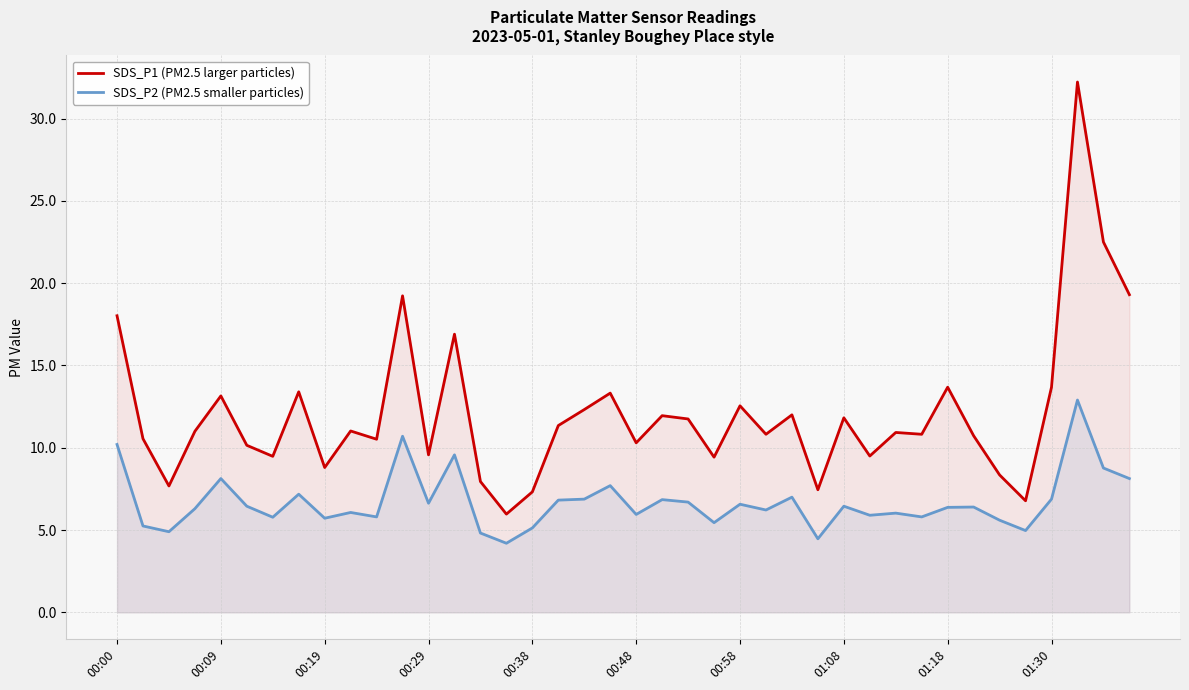

What position from the left is 13?

14